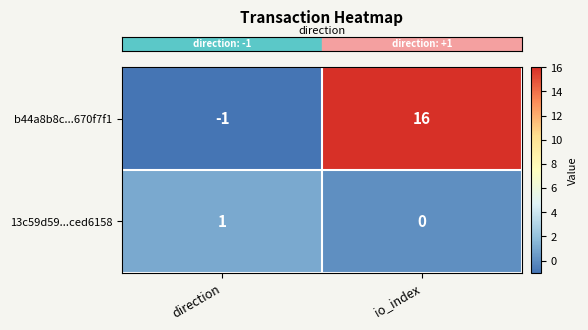

Which series has the largest total across all categories?

b44a8b8c...670f7f1